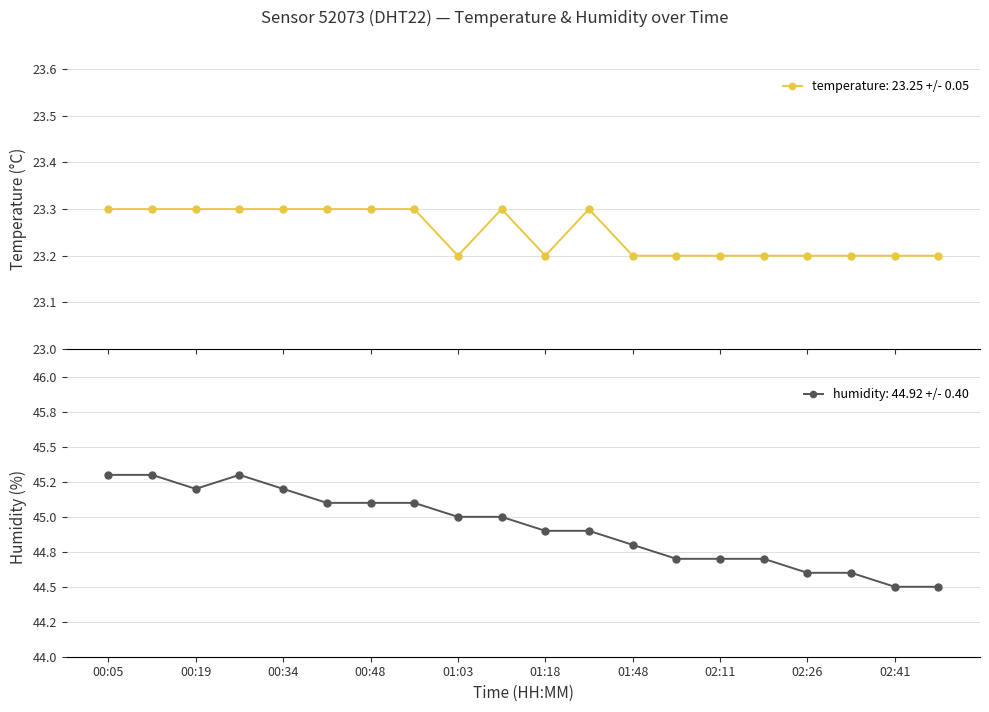

True or false: temperature has more than 2 points higher than both neighbors.

False